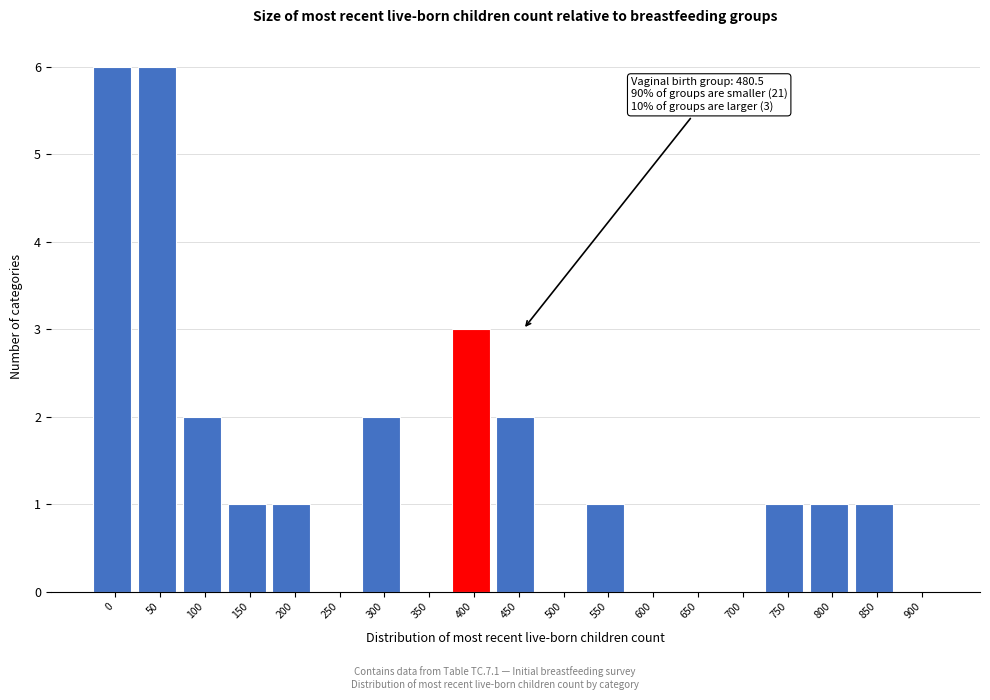

Reading right to left, extract all data points from this chart.

900=0	850=1	800=1	750=1	700=0	650=0	600=0	550=1	500=0	450=2	400=3	350=0	300=2	250=0	200=1	150=1	100=2	50=6	0=6